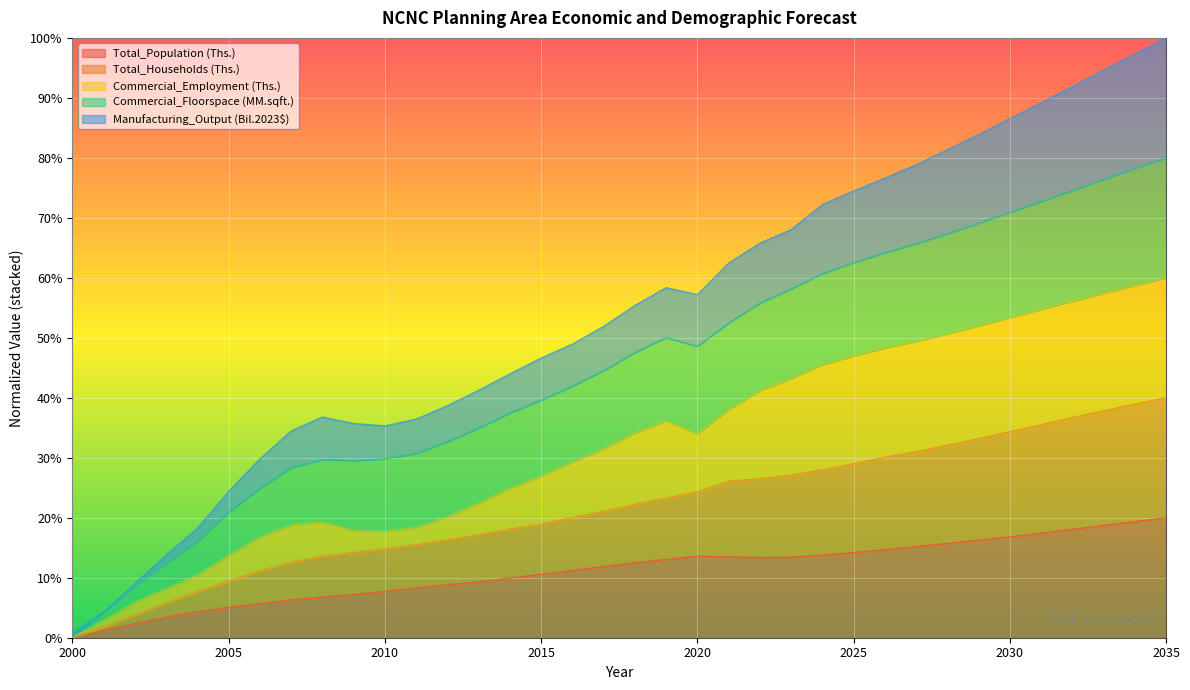

At how many categories does at least one series exceed 0?

36